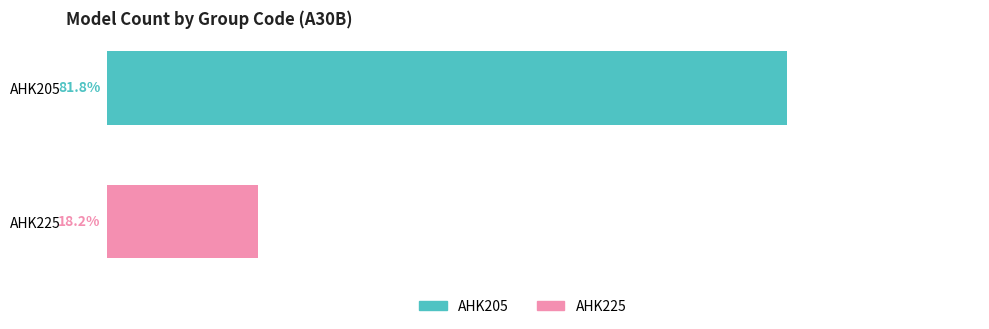

Rank the series by their average value, from lowest to highest.

AHK225, AHK205